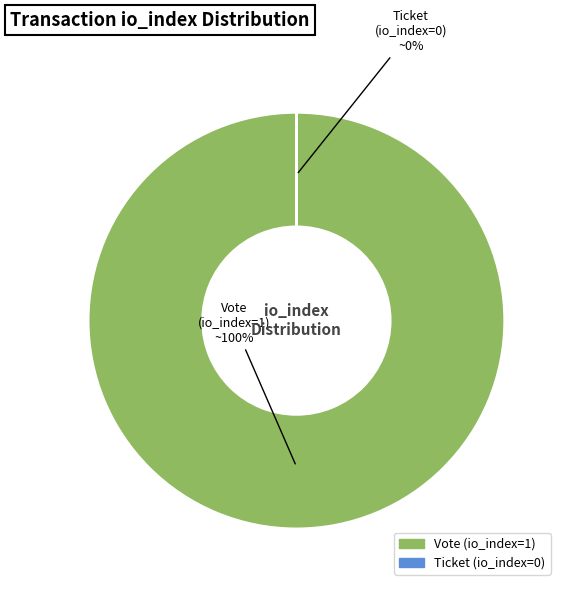

To the nearest percent, what is the average slice percentage?

50%